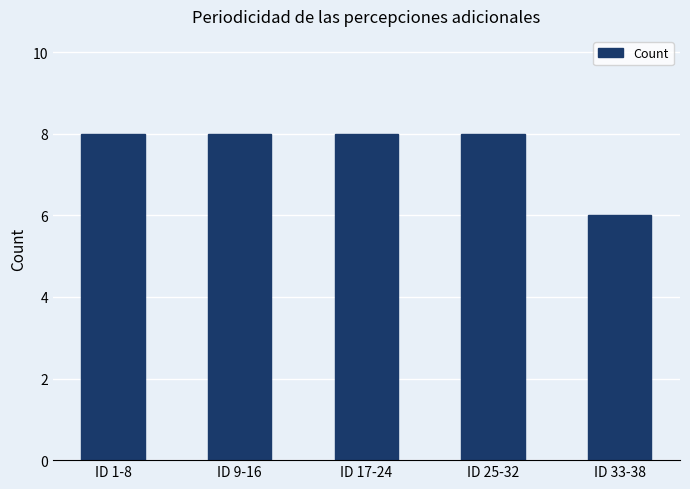

What is the smallest value displayed?

6